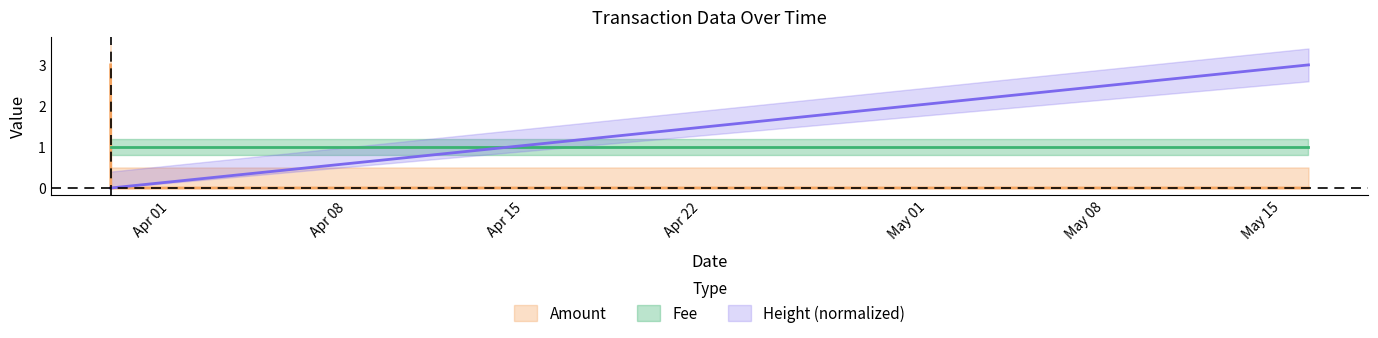

Which has a higher value, 2017-03-29 15:48:48 or 2017-03-29 15:48:48?

2017-03-29 15:48:48